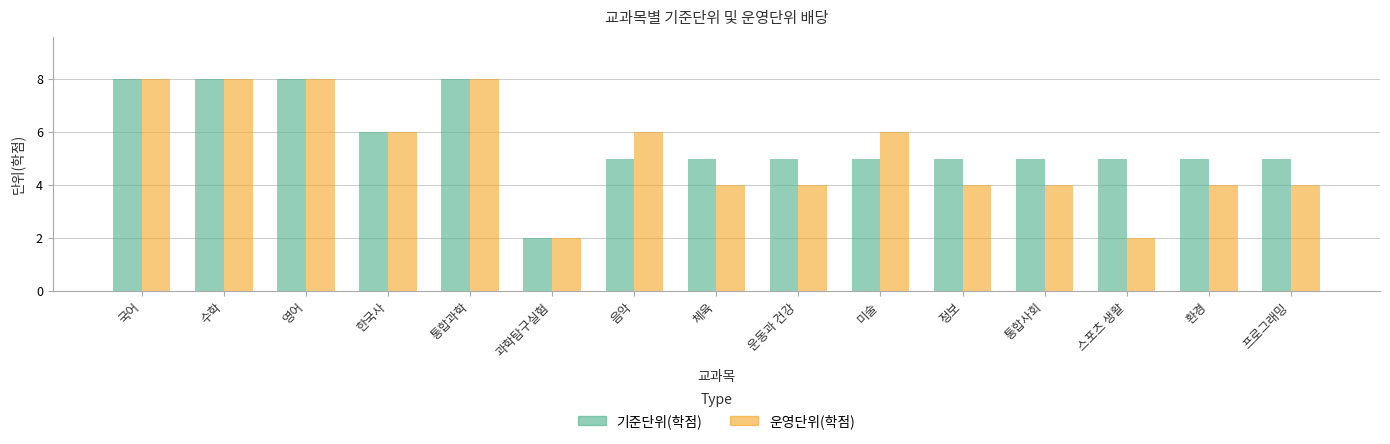

What is the maximum value for 기준단위(학점)?

8